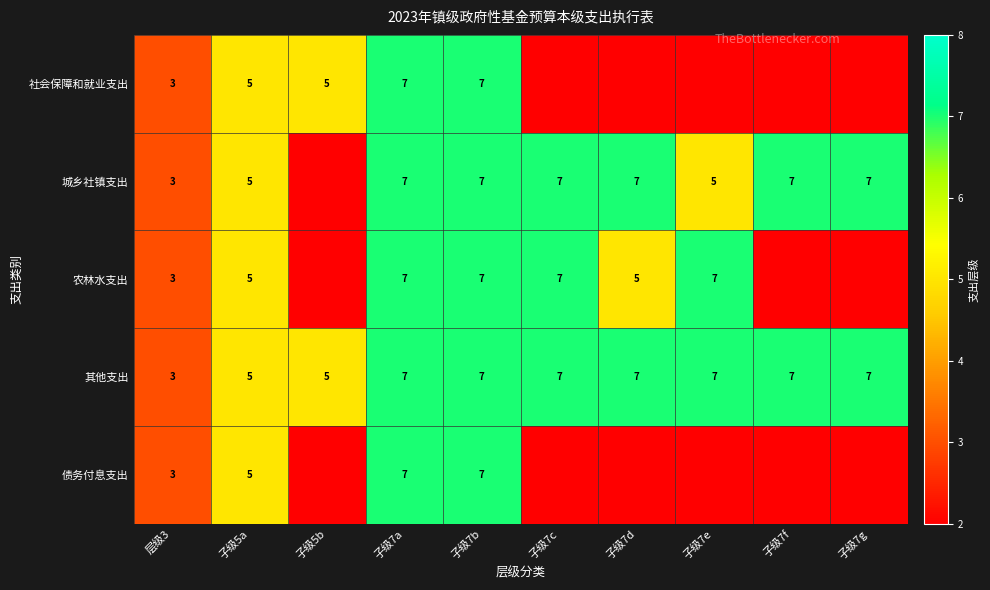

List the series in order of their peak value, lowest first.

社会保障和就业支出, 城乡社镇支出, 农林水支出, 其他支出, 债务付息支出